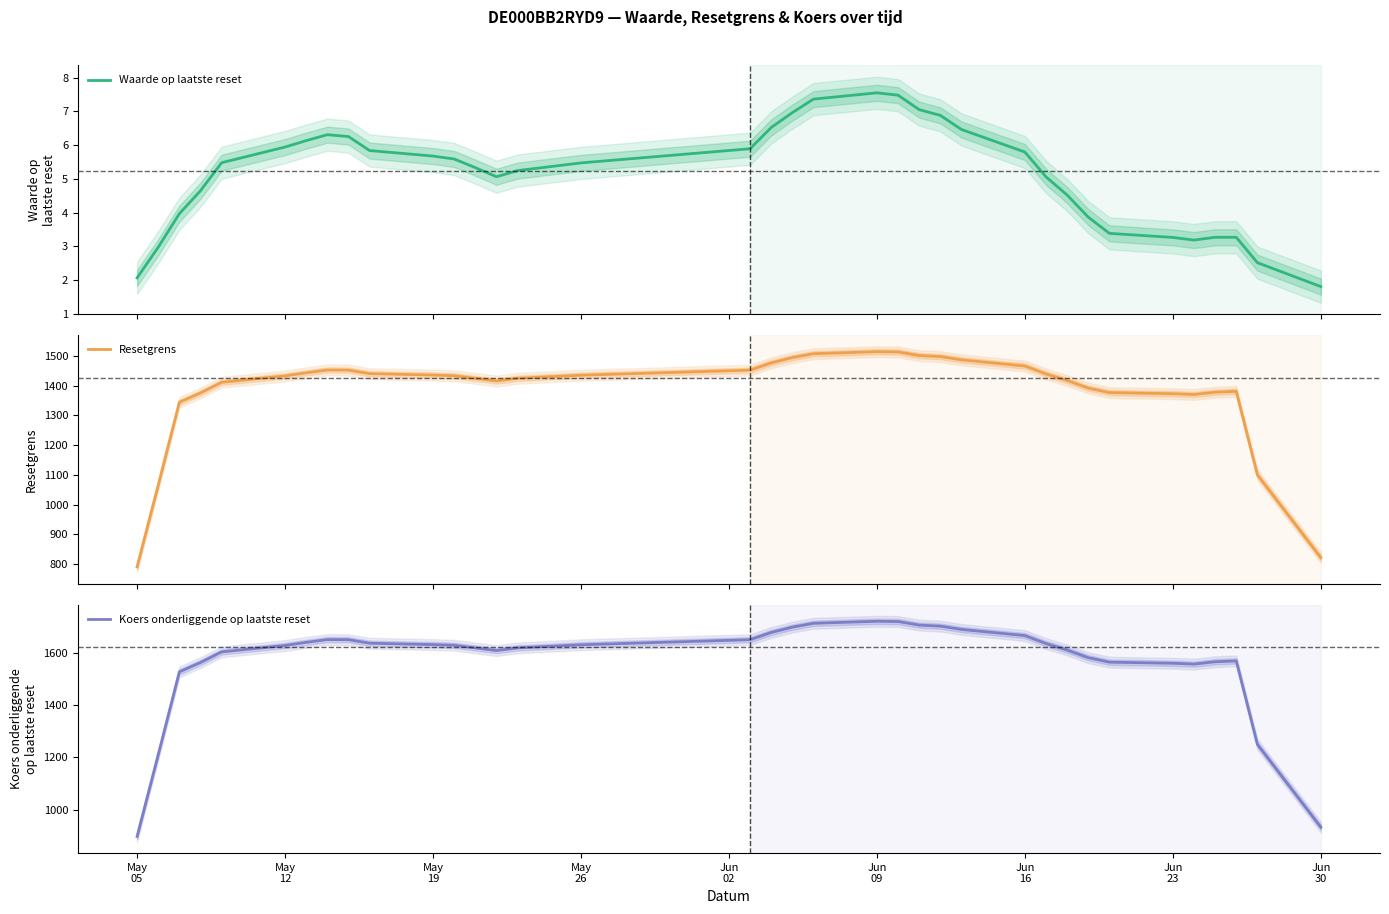

How many values in the Resetgrens series are below 1433?

18